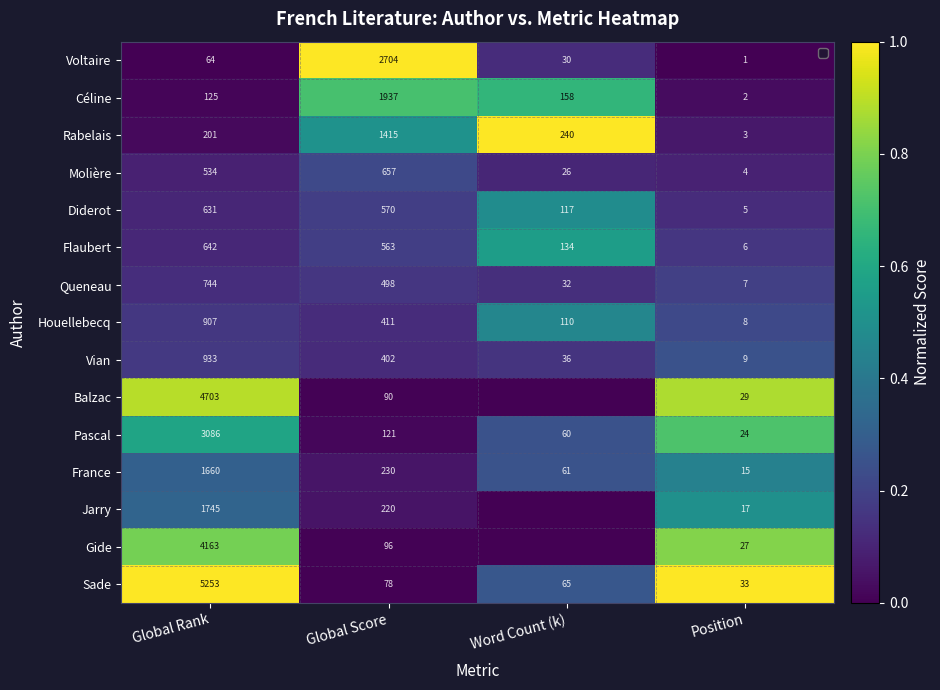

Is the value of Vian at Position greater than the value of Rabelais at Position?

Yes